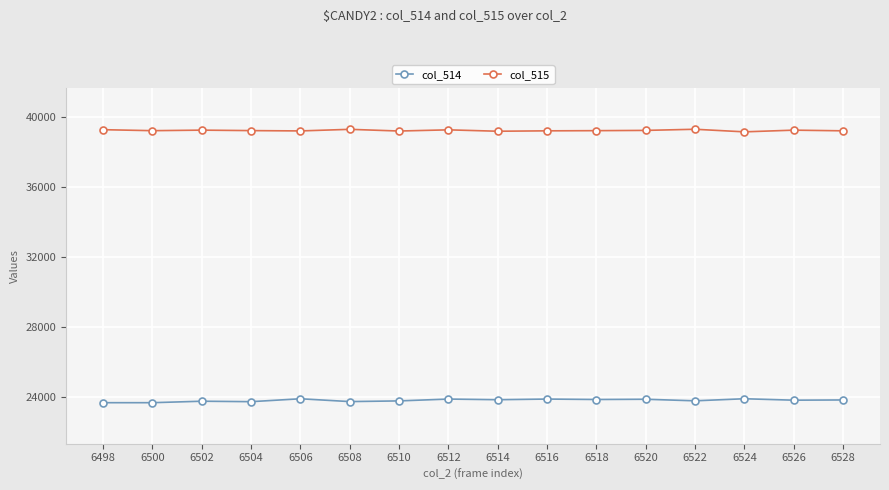

Rank the series at 6514 from highest to lowest value.

col_515, col_514